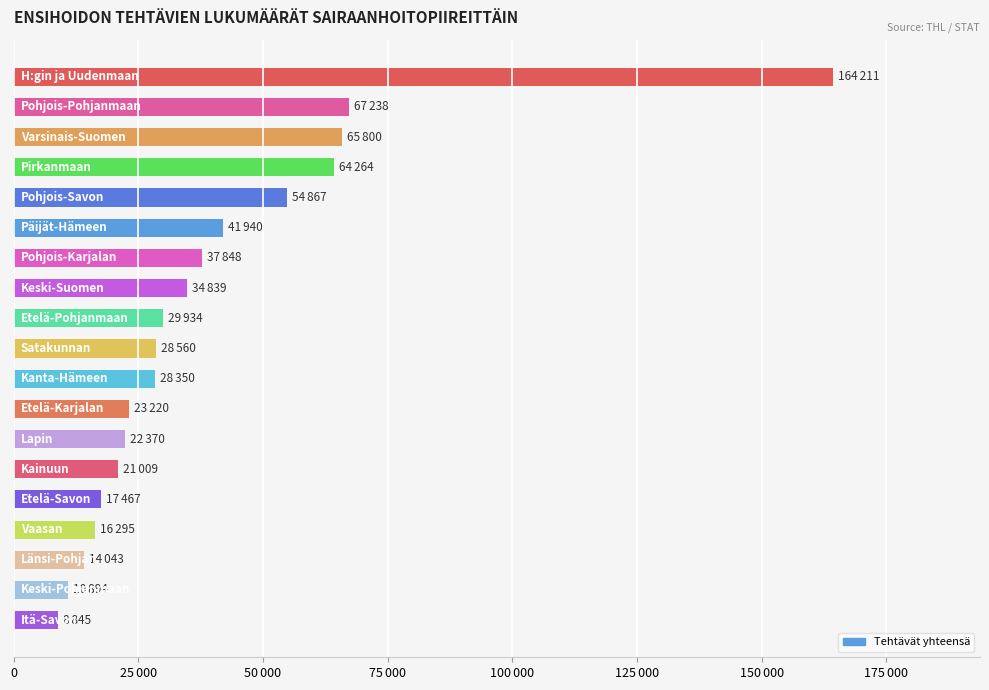

What is the average value?

39579